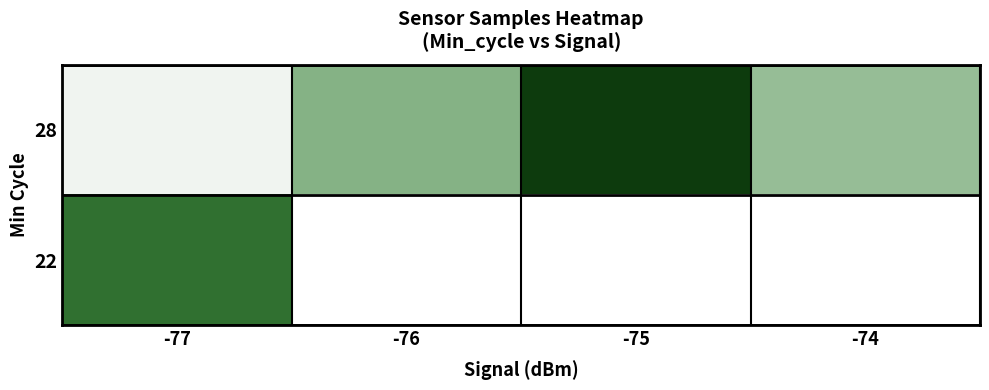

Count the number of data series in this chart.

2